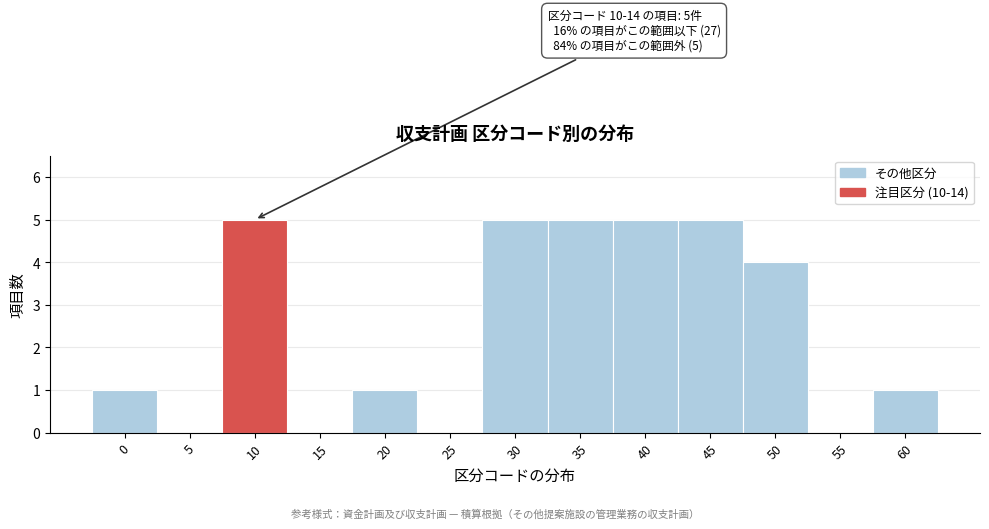

Reading left to right, what are all the values shown in this chart?

0=1	5=0	10=5	15=0	20=1	25=0	30=5	35=5	40=5	45=5	50=4	55=0	60=1